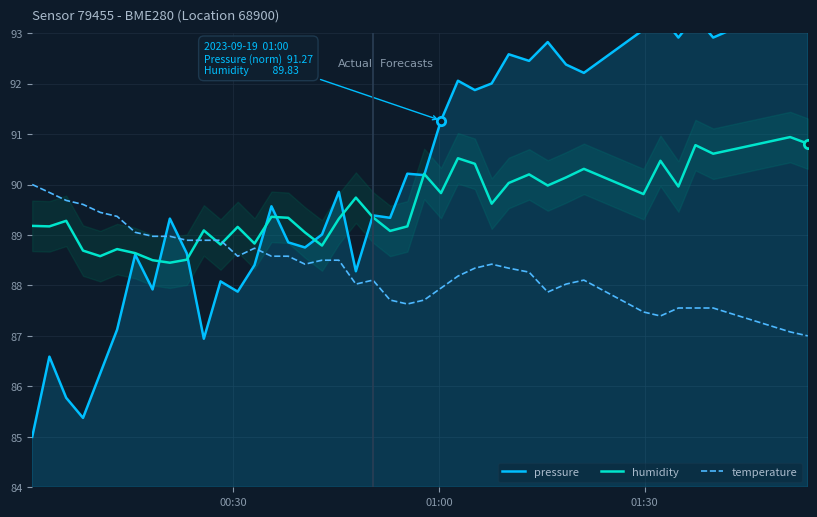

Reading left to right, extract all data points from this chart.

pressure: 85.0	86.6	85.8	85.4	86.3	87.1	88.6	87.9	89.3	88.6	86.9	88.1	87.9	88.4	89.6	88.9	88.8	89.0	89.9	88.3	89.4	89.3	90.2	90.2	91.3	92.1	91.9	92.0	92.6	92.4	92.8	92.4	92.2	93.1	93.4	92.9	93.3	92.9	93.6	95.0
humidity: 89.2	89.2	89.3	88.7	88.6	88.7	88.6	88.5	88.5	88.5	89.1	88.8	89.2	88.8	89.4	89.3	89.0	88.8	89.3	89.7	89.3	89.1	89.2	90.2	89.8	90.5	90.4	89.6	90.0	90.2	90.0	90.1	90.3	89.8	90.5	90.0	90.8	90.6	90.9	90.8
temperature: 90.0	89.8	89.7	89.6	89.4	89.4	89.1	89.0	89.0	88.9	88.9	88.9	88.6	88.7	88.6	88.6	88.4	88.5	88.5	88.0	88.1	87.7	87.6	87.7	87.9	88.2	88.3	88.4	88.3	88.3	87.9	88.0	88.1	87.5	87.4	87.6	87.6	87.6	87.1	87.0